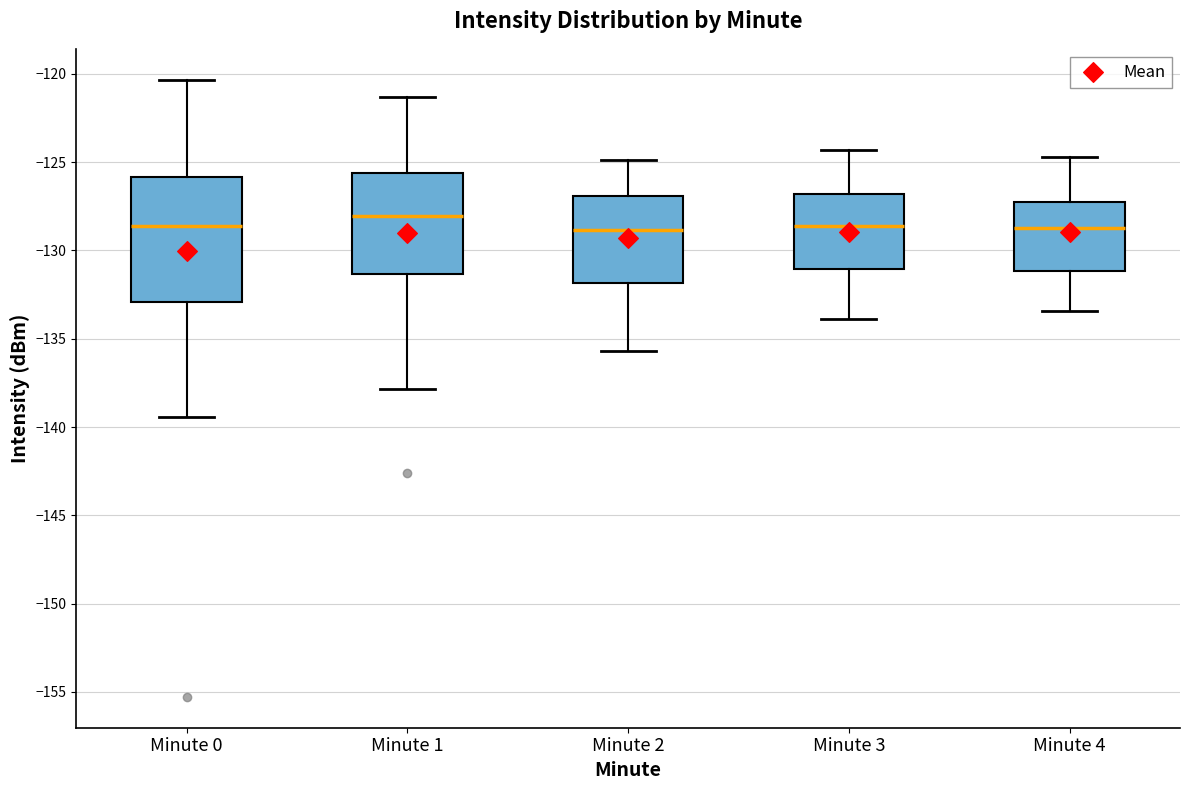

Where does the upper whisker of the box for Minute 2 end on the y-axis? The values are not printed on the chart, so give them approximately, as read against the axis.

-125.0